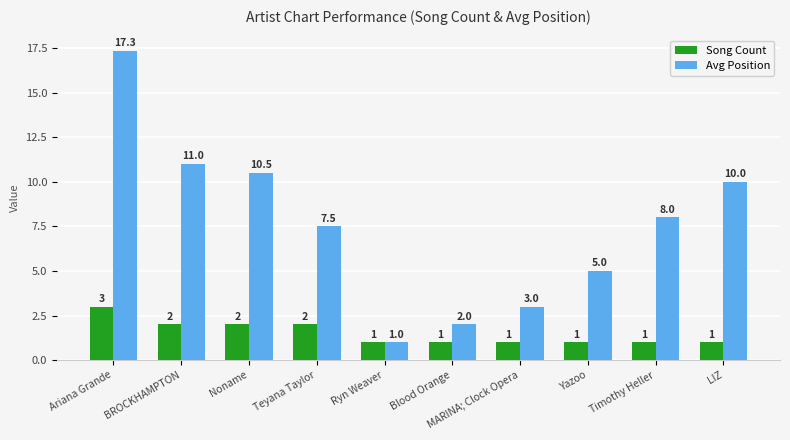

Reading left to right, list all the values displayed in this chart.

Song Count: Ariana Grande=3.0	BROCKHAMPTON=2.0	Noname=2.0	Teyana Taylor=2.0	Ryn Weaver=1.0	Blood Orange=1.0	MARINA; Clock Opera=1.0	Yazoo=1.0	Timothy Heller=1.0	LIZ=1.0
Avg Position: Ariana Grande=17.3	BROCKHAMPTON=11.0	Noname=10.5	Teyana Taylor=7.5	Ryn Weaver=1.0	Blood Orange=2.0	MARINA; Clock Opera=3.0	Yazoo=5.0	Timothy Heller=8.0	LIZ=10.0